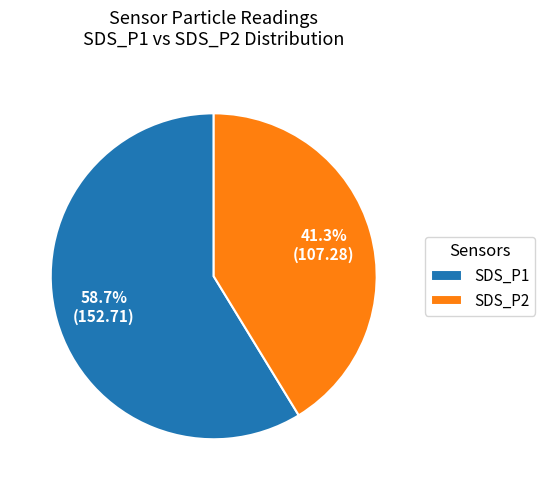

Which category has the smallest portion of the pie?

SDS_P2